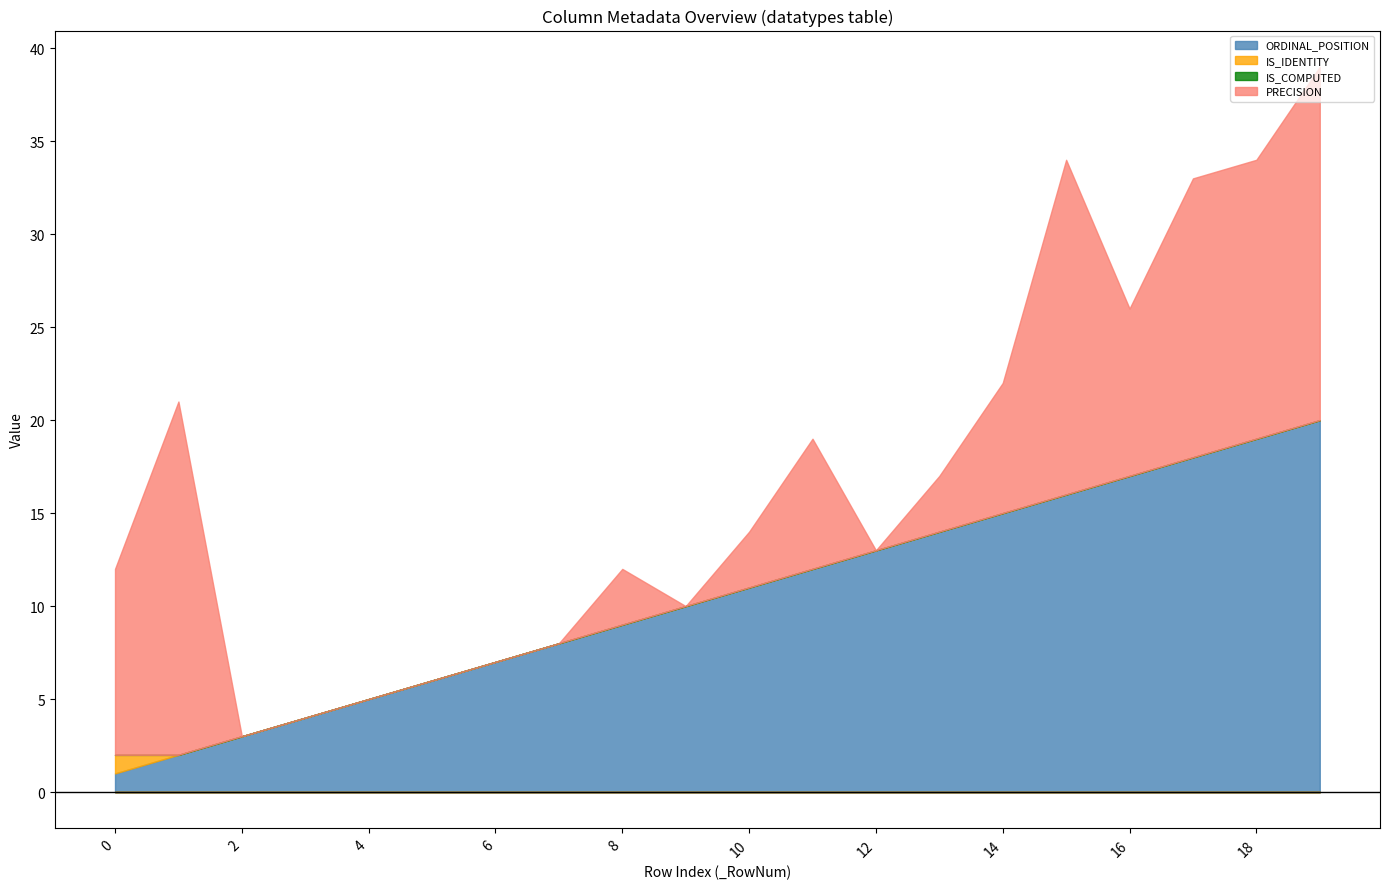

Reading right to left, list all the values displayed in this chart.

ORDINAL_POSITION: 20	19	18	17	16	15	14	13	12	11	10	9	8	7	6	5	4	3	2	1
IS_IDENTITY: 0	0	0	0	0	0	0	0	0	0	0	0	0	0	0	0	0	0	0	1
IS_COMPUTED: 0	0	0	0	0	0	0	0	0	0	0	0	0	0	0	0	0	0	0	0
PRECISION: 19	15	15	9	18	7	3	0	7	3	0	3	0	0	0	0	0	0	19	10